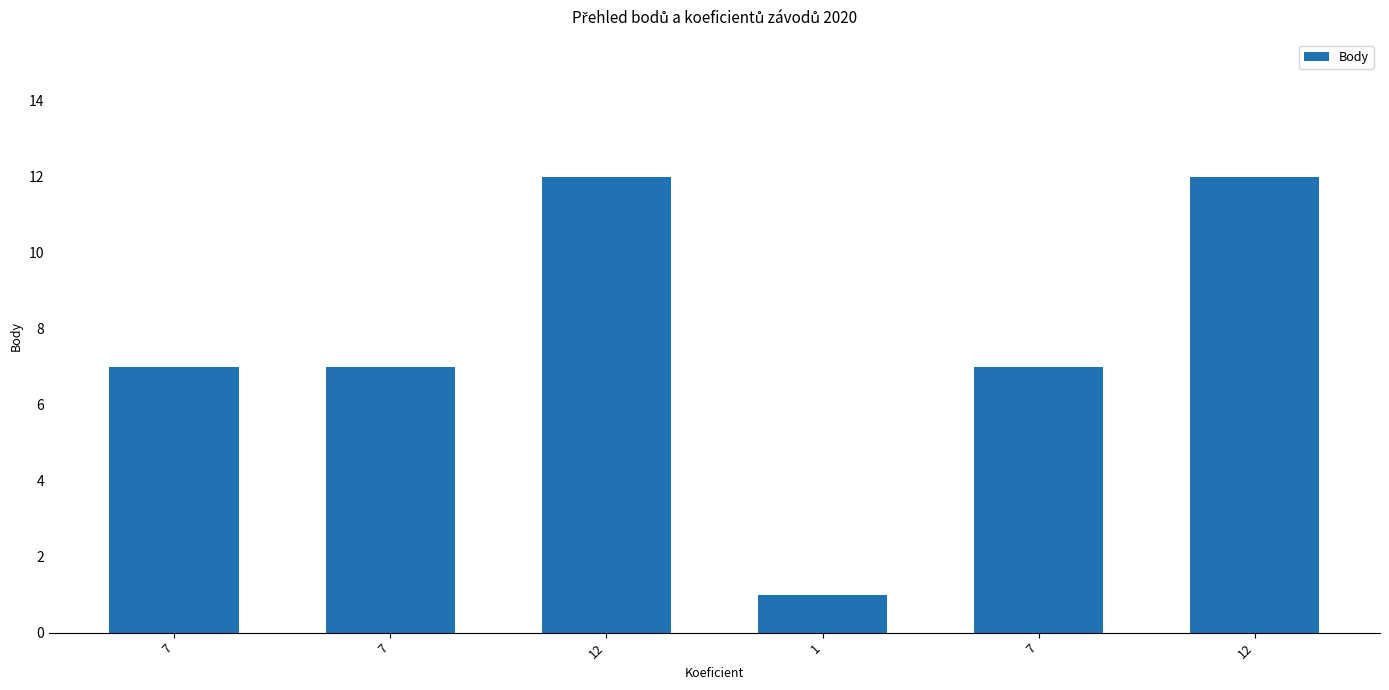

Rank the categories by value from lowest to highest.

1, 7, 7, 7, 12, 12